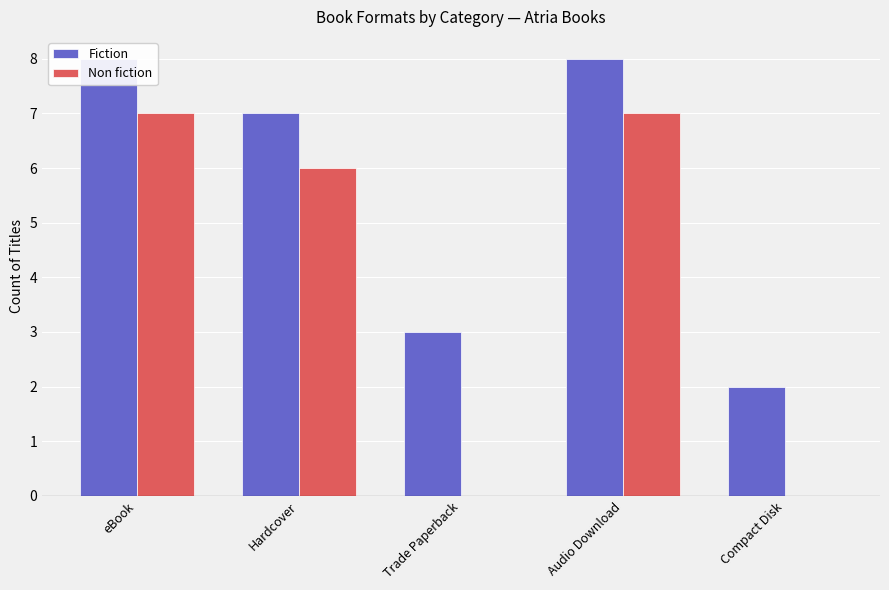

Which has a higher value, Audio Download or eBook?

Audio Download